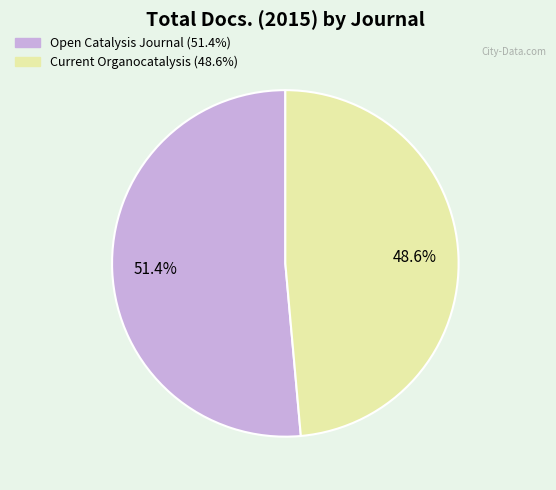

Which category has the biggest portion of the pie?

Open Catalysis Journal